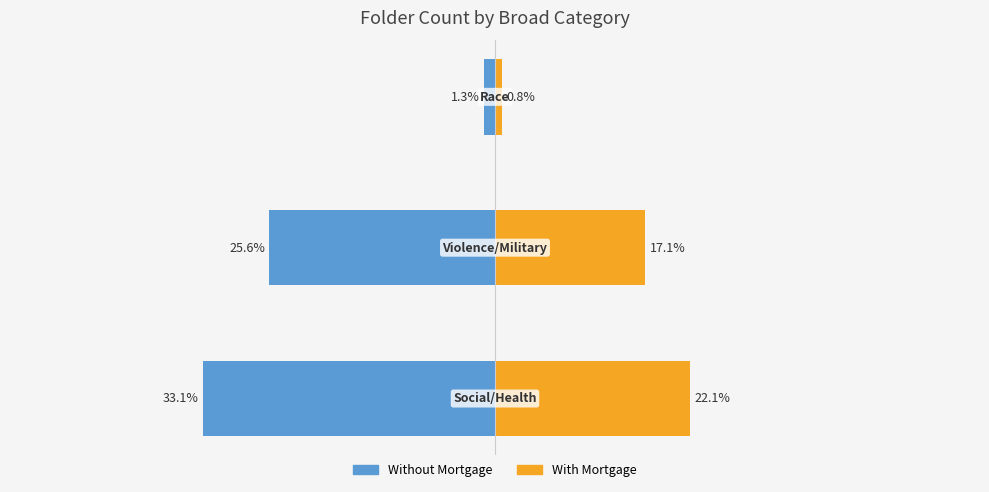

Reading right to left, what are all the values shown in this chart?

Without Mortgage: 2=-1.3	1=-25.6	0=-33.1
With Mortgage: 2=0.8	1=17.1	0=22.1